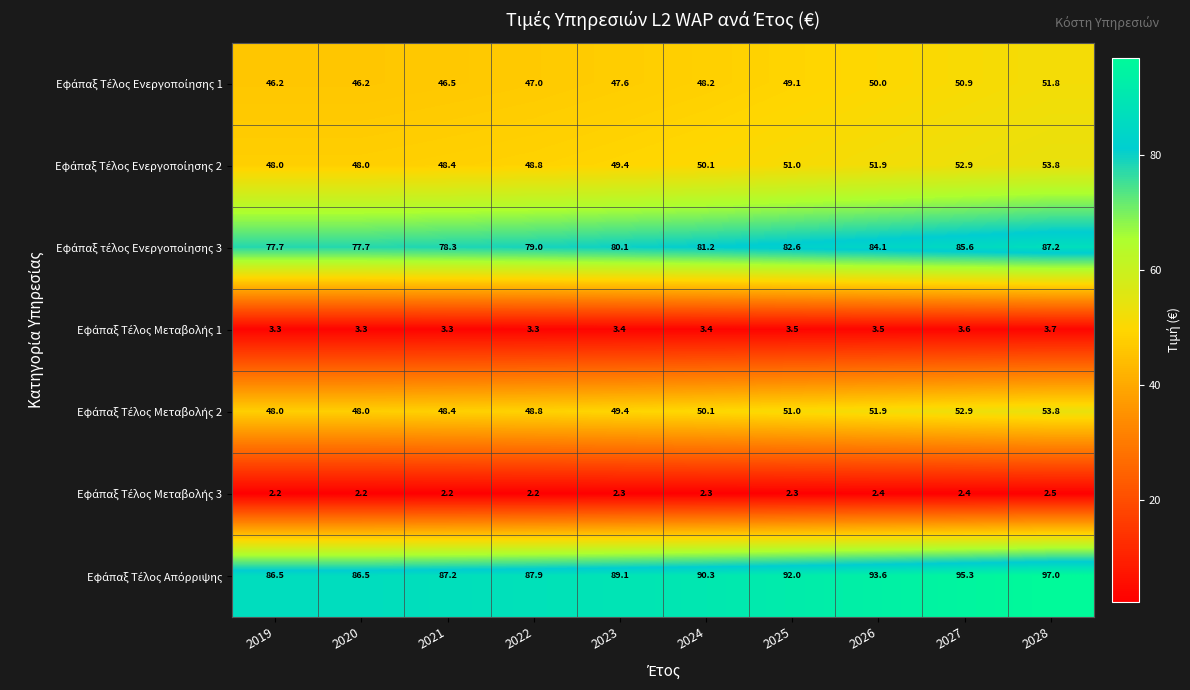

What is the difference between the highest and lowest values at 2025?

89.7